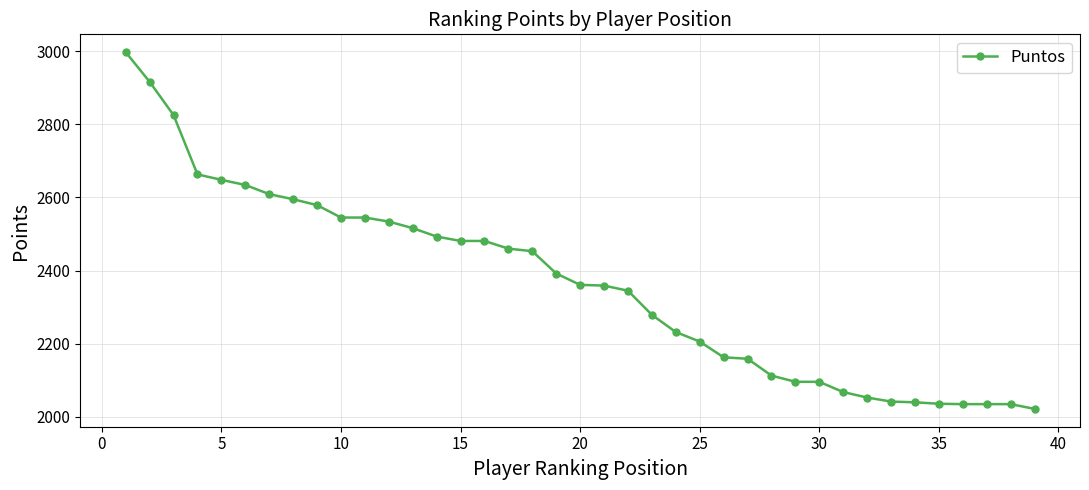

What is the greatest value displayed?

2997